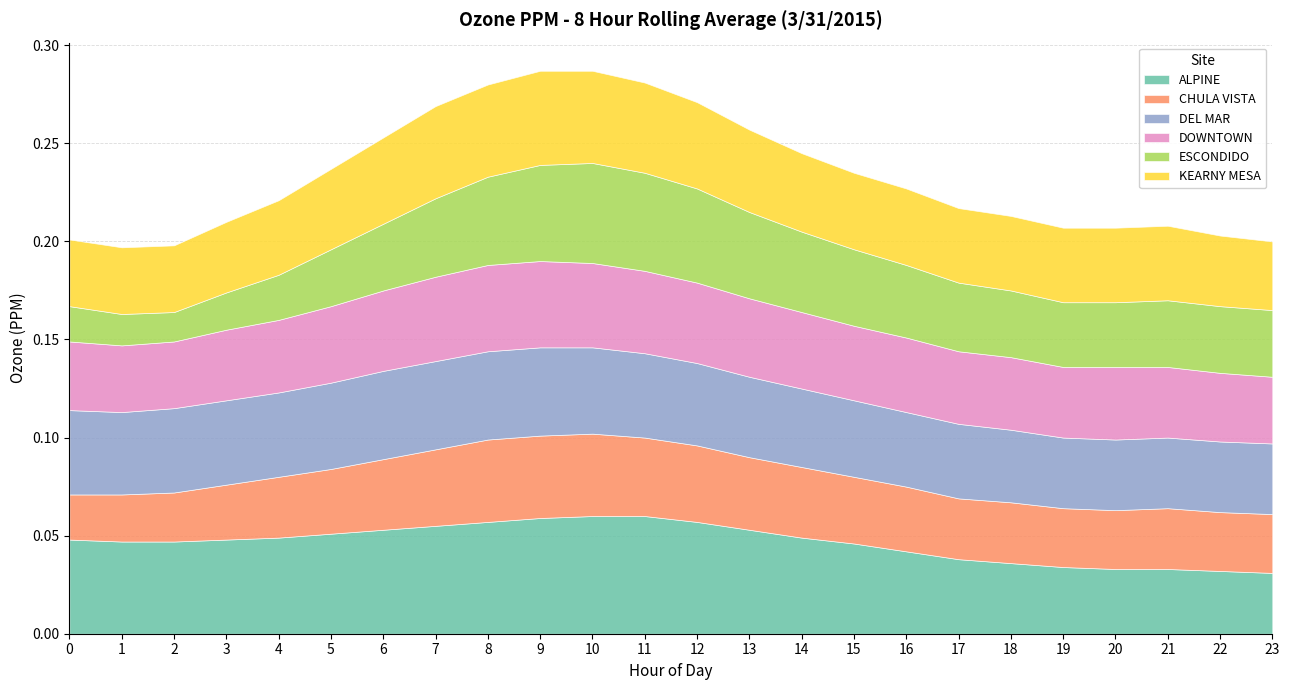

Which series has the largest total across all categories?

ALPINE